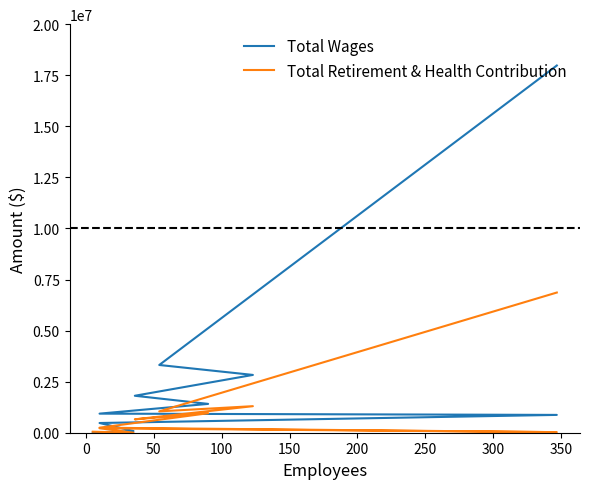

At how many categories does at least one series exceed 1641857?

4